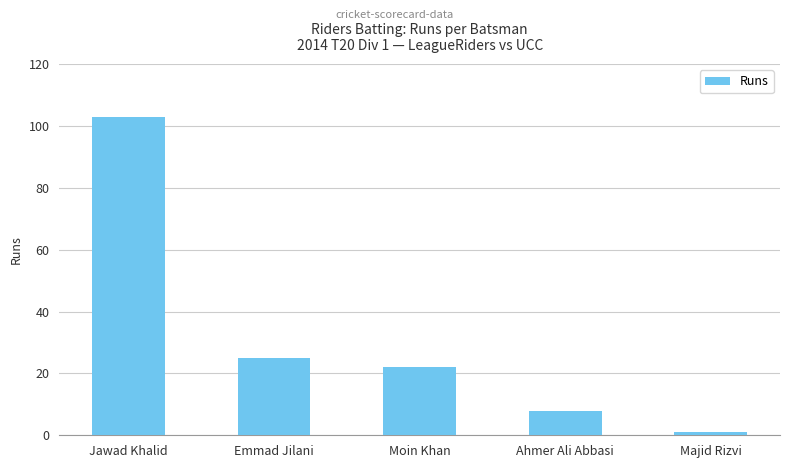

What is the change in value from Emmad Jilani to Moin Khan?

-3